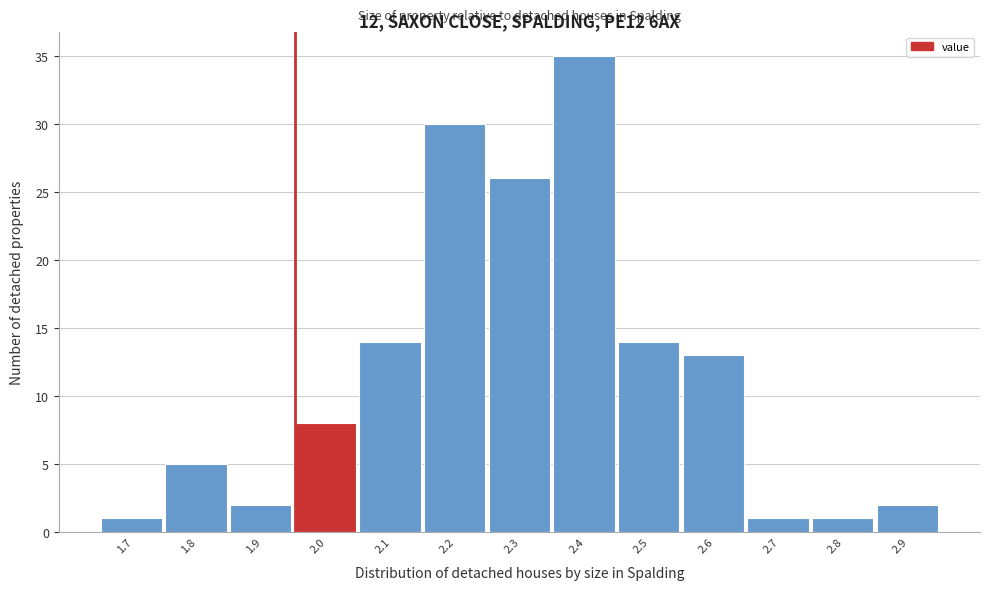

Reading left to right, extract all data points from this chart.

1.7=1	1.8=5	1.9=2	2.0=8	2.1=14	2.2=30	2.3=26	2.4=35	2.5=14	2.6=13	2.7=1	2.8=1	2.9=2